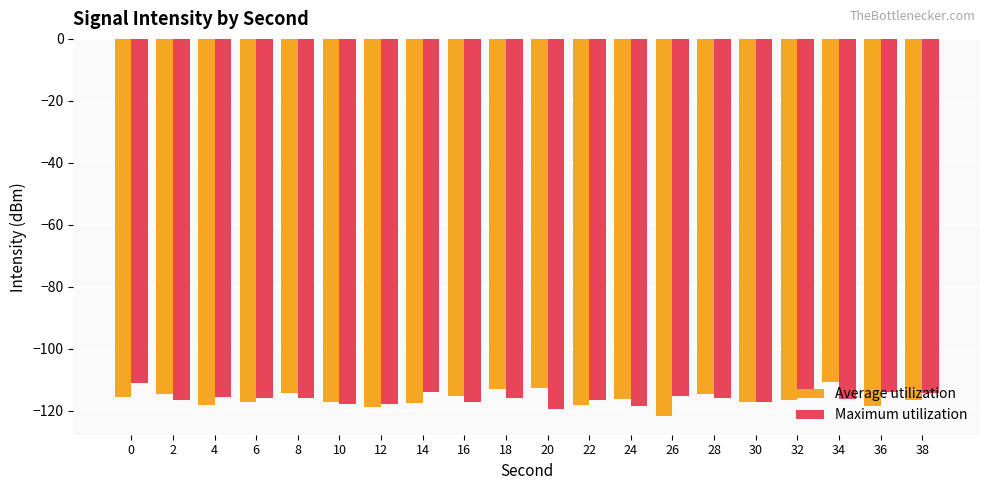

Does the chart contain stacked bars?

No